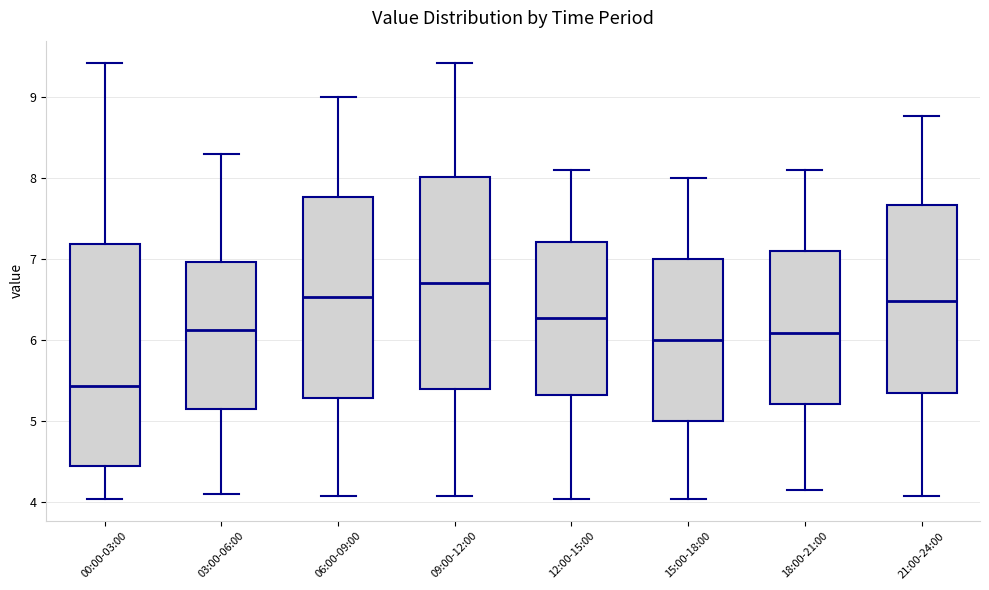

Reading left to right, transcribe this box plot: for each box, give where its median line is, the range the box spans, and where its two whiskers end, as read against the y-axis. The values are not printed on the chart, so give them approximately, as read against the axis.

00:00-03:00: median 5.4, box 4.4 to 7.2, whiskers 4.0 to 9.4
03:00-06:00: median 6.1, box 5.2 to 7.0, whiskers 4.1 to 8.3
06:00-09:00: median 6.5, box 5.3 to 7.8, whiskers 4.1 to 9.0
09:00-12:00: median 6.7, box 5.4 to 8.0, whiskers 4.1 to 9.4
12:00-15:00: median 6.3, box 5.3 to 7.2, whiskers 4.0 to 8.1
15:00-18:00: median 6.0, box 5.0 to 7.0, whiskers 4.0 to 8.0
18:00-21:00: median 6.1, box 5.2 to 7.1, whiskers 4.2 to 8.1
21:00-24:00: median 6.5, box 5.3 to 7.7, whiskers 4.1 to 8.8